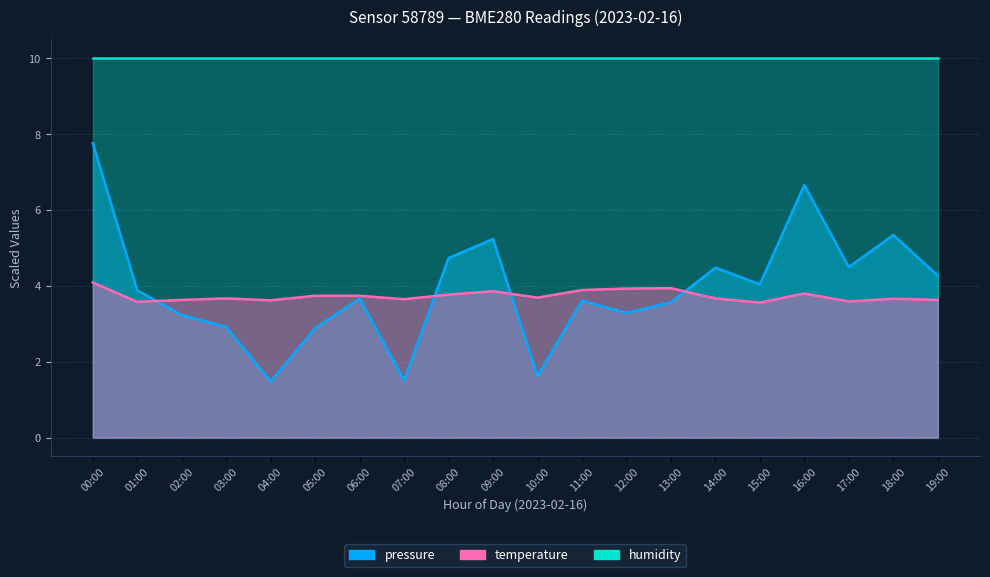

True or false: pressure has more than 1 interior local peaks.

True